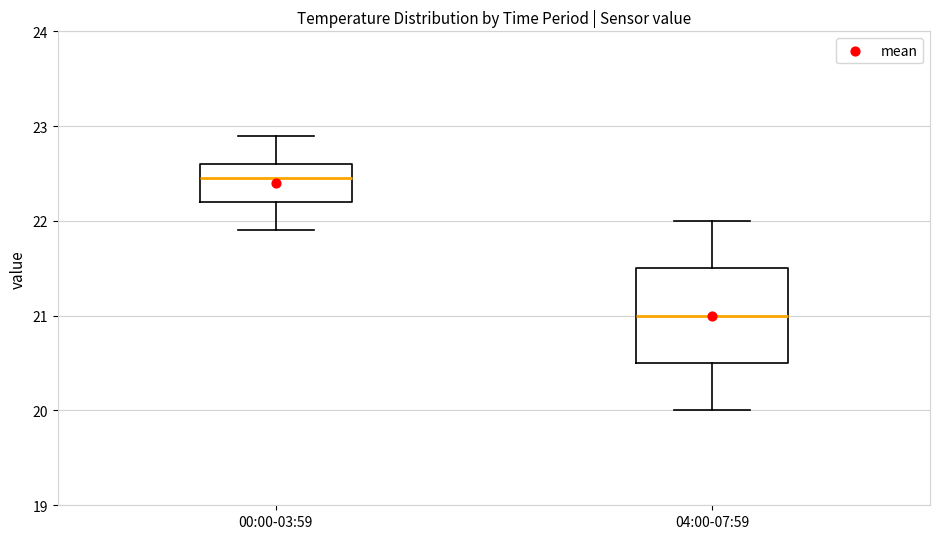

Reading left to right, read every box against the y-axis: the position of its median line, the range the box covers, and the ends of its whiskers. The values are not printed on the chart, so give them approximately, as read against the axis.

00:00-03:59: median 22.5, box 22.2 to 22.6, whiskers 21.9 to 22.9
04:00-07:59: median 21.0, box 20.5 to 21.5, whiskers 20.0 to 22.0